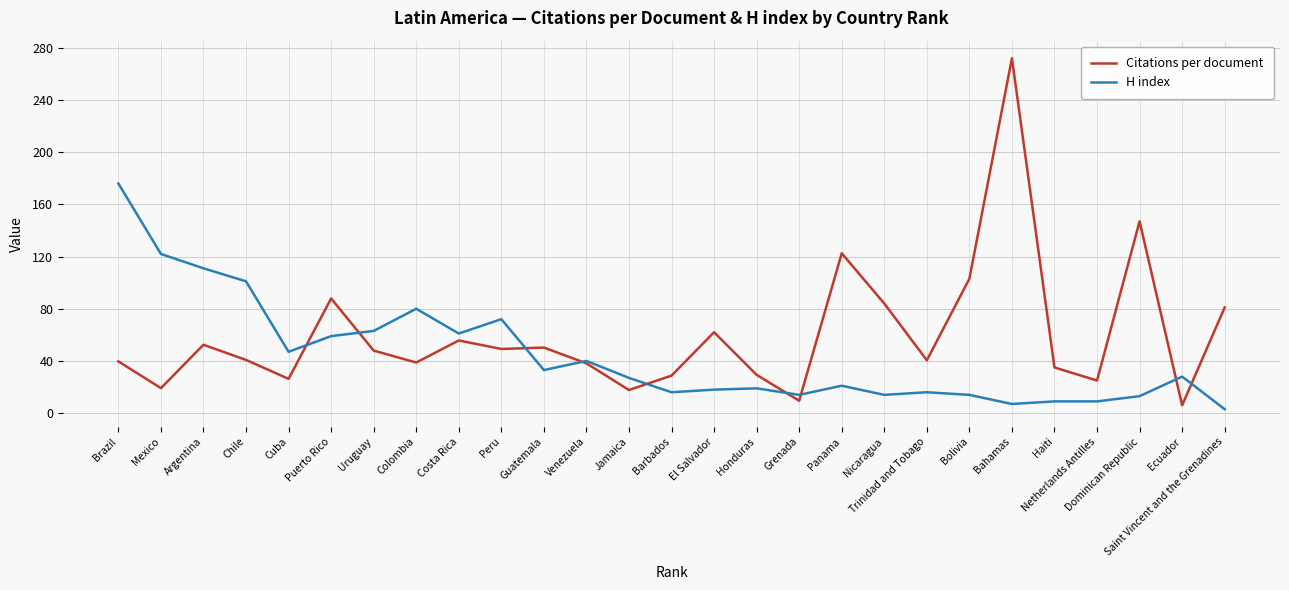

What value does the Citations per document series have at Chile?

40.8